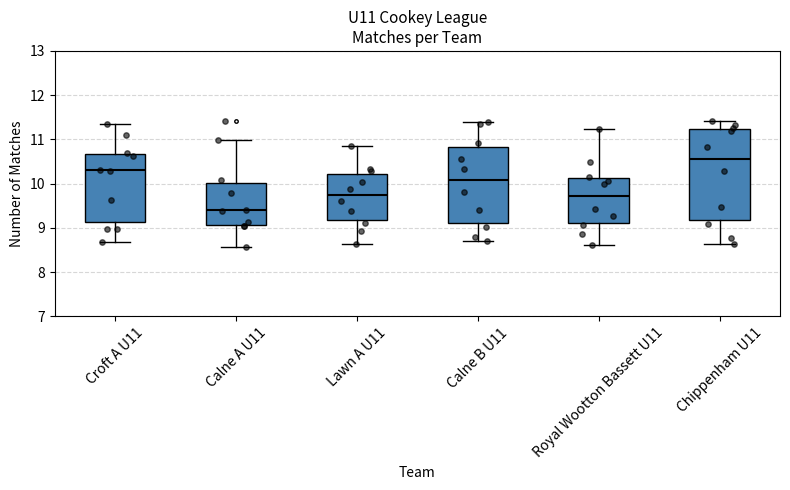

Comparing the boxes themselves (not the whiskers), which one is the tallest?

Chippenham U11